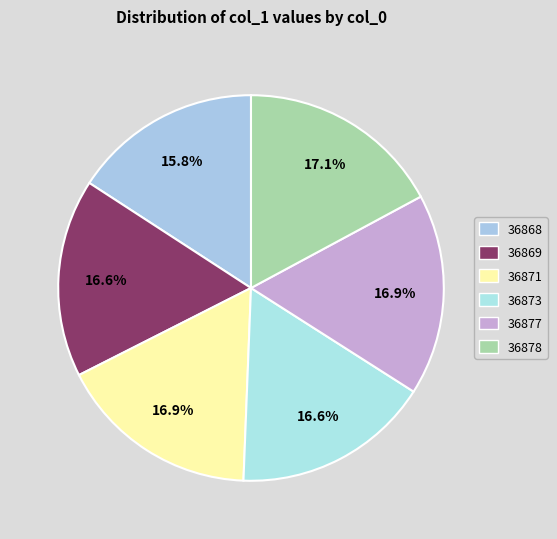

How many slices are in this pie chart?

6